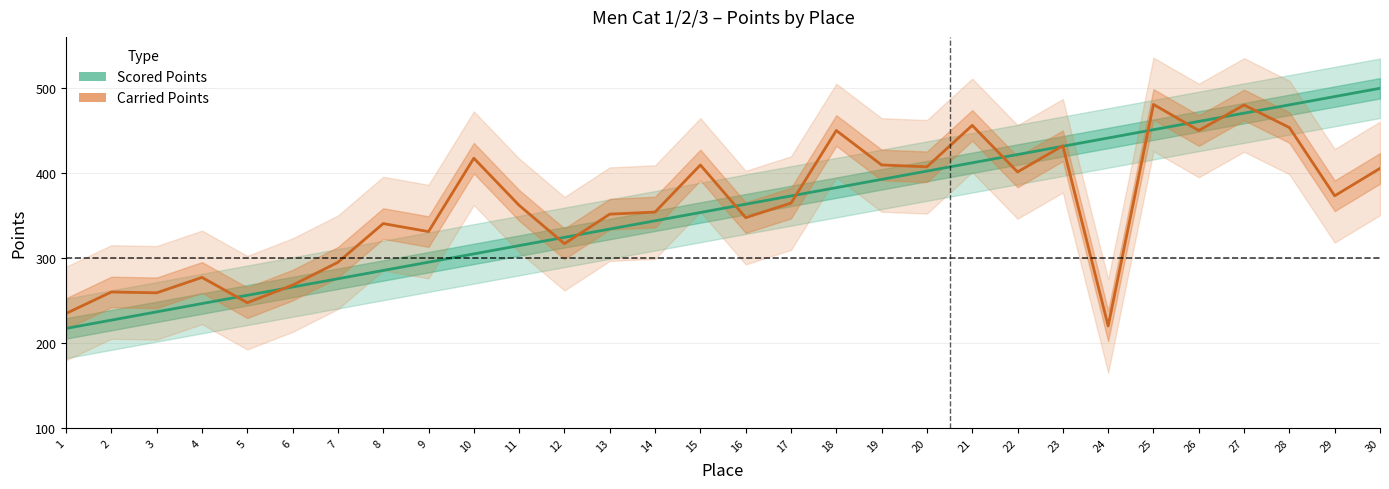

What is the minimum value for Scored Points?

217.2